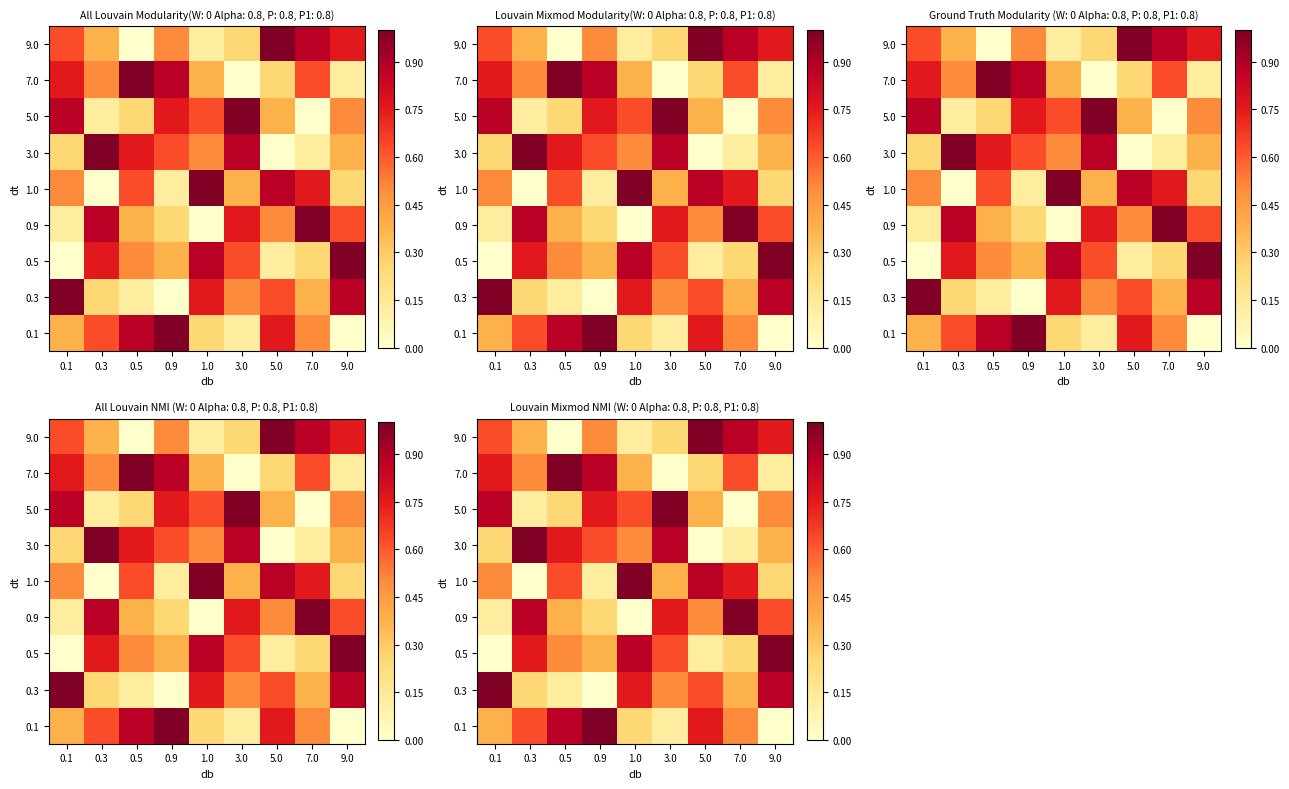

The value of 7.0 at 0.9 is 1.5. True or false?

False